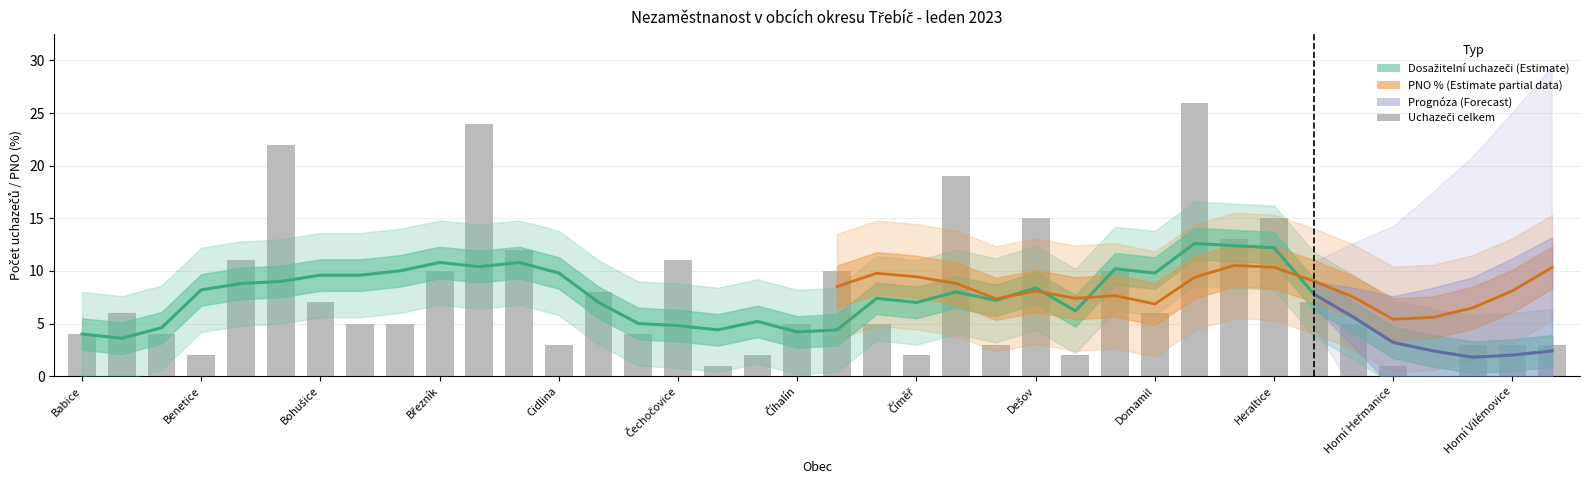

Does the chart contain any negative values?

No